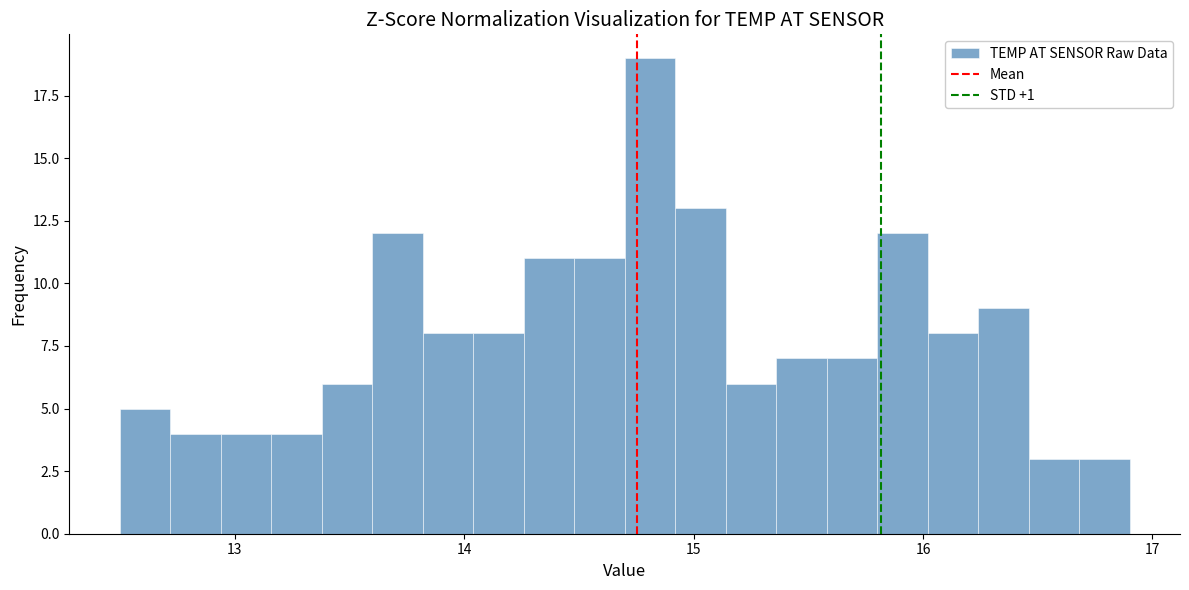

Read against the x-axis, roughly where is the centre of the tallest bar?

14.8